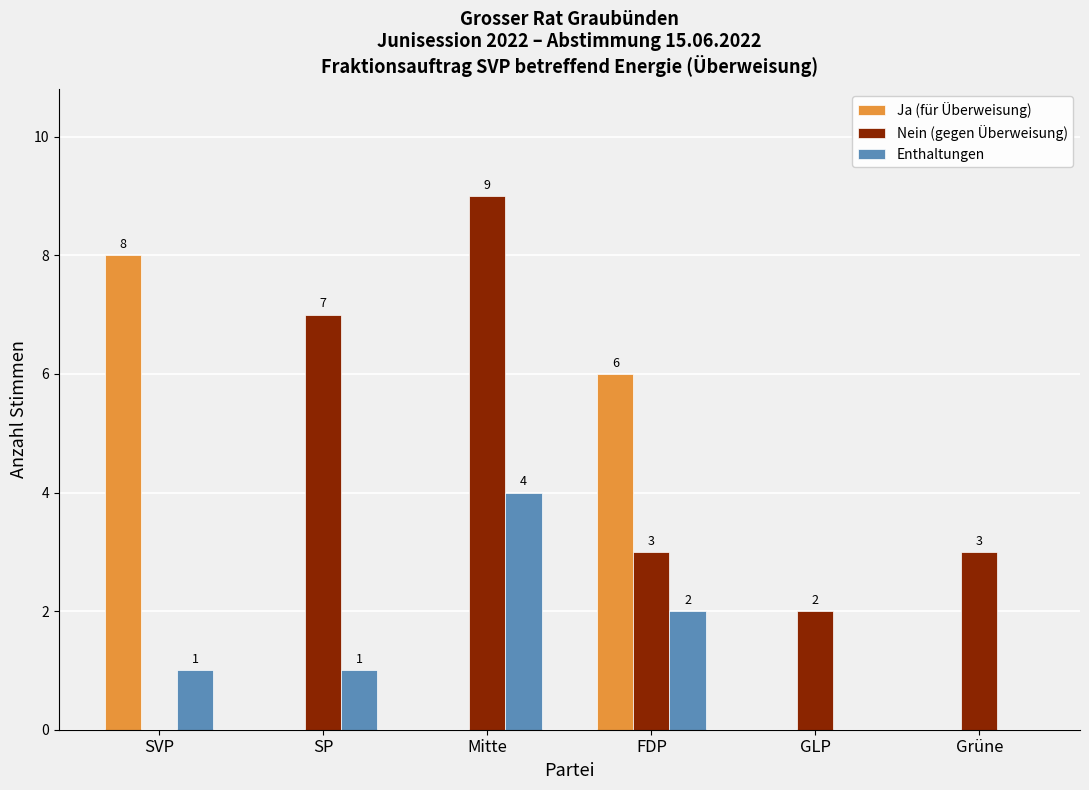

What is the total value across all series at FDP?

11